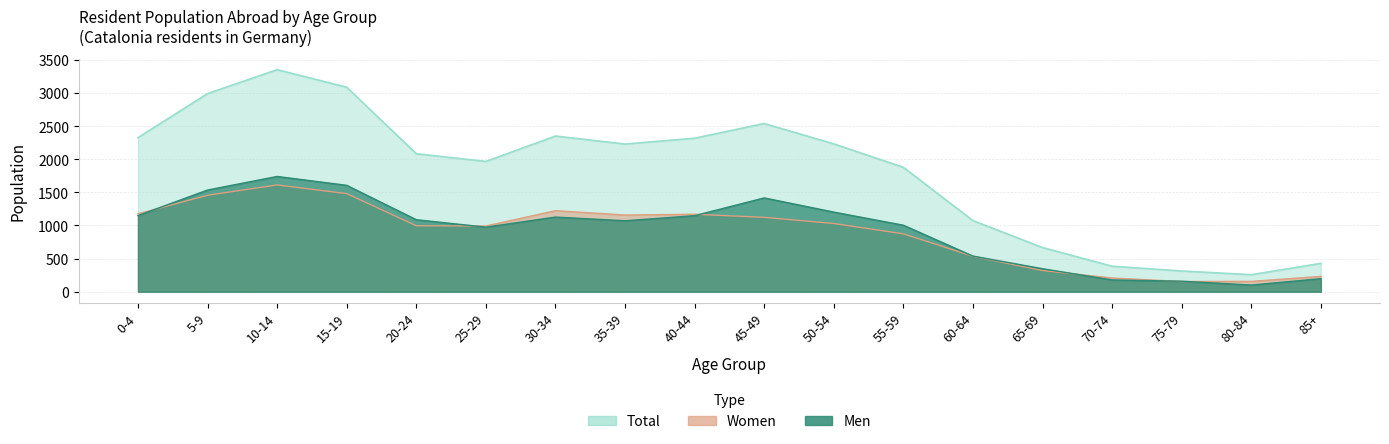

List the series in order of their peak value, lowest first.

Women, Men, Total